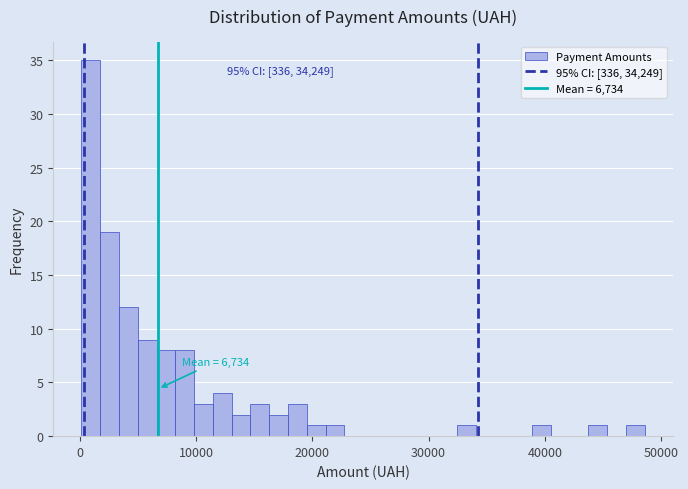

Around what value on the x-axis is the tallest bar? Give the approximate position of its centre, as read against the axis.

1000